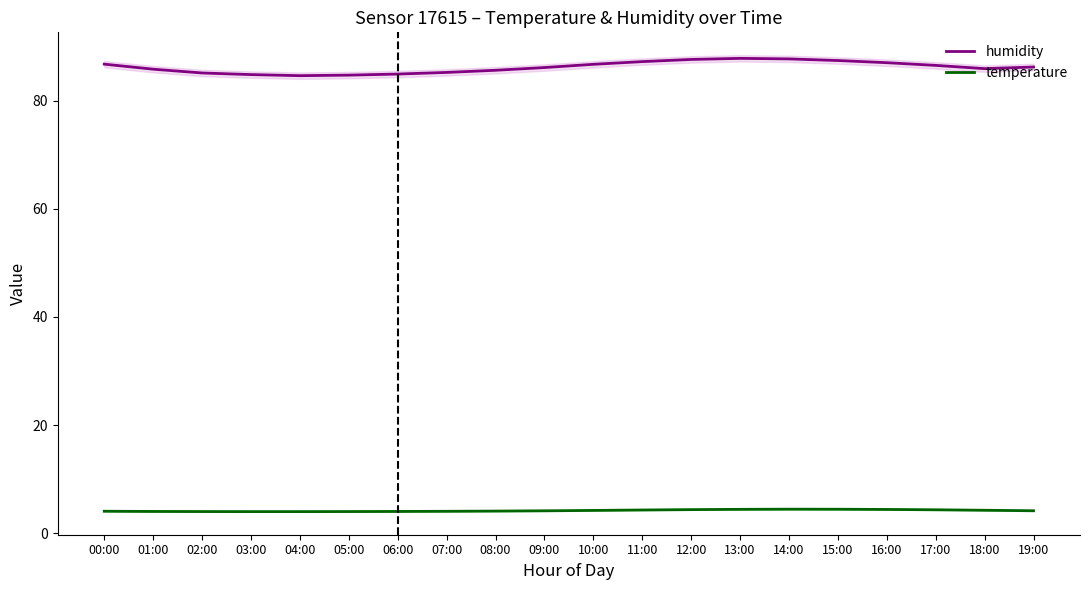

True or false: humidity and temperature intersect in this chart.

False